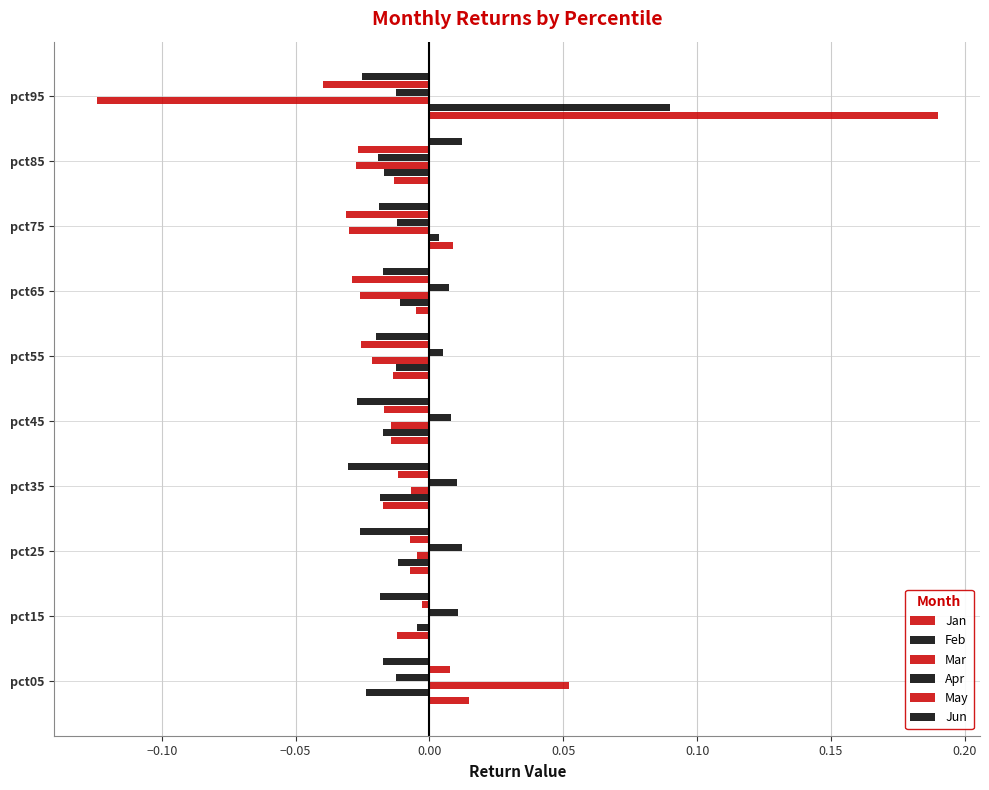

What is the sum of all Mar values?

-0.2